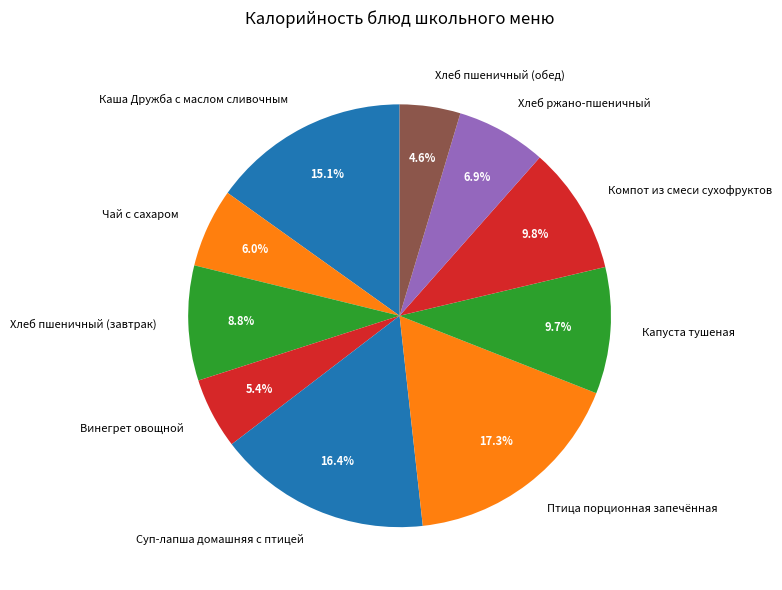

Does Винегрет овощной represent more than half of the total?

No